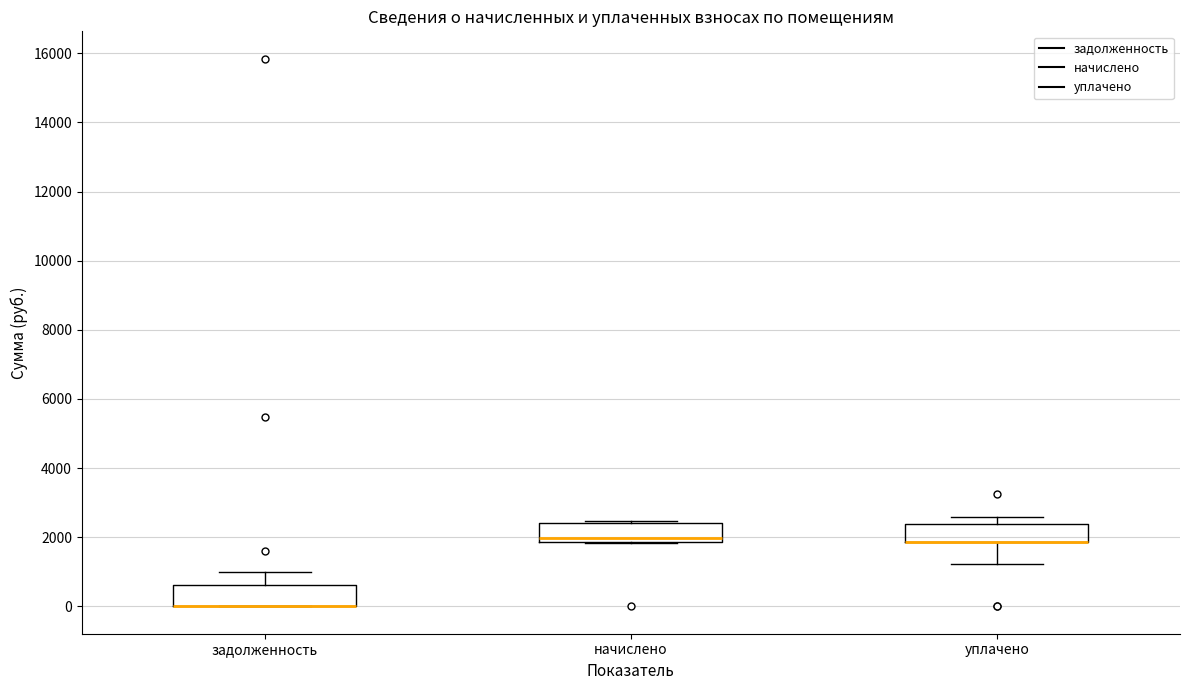

Where does the lower whisker of the box for уплачено end on the y-axis? The values are not printed on the chart, so give them approximately, as read against the axis.

1200